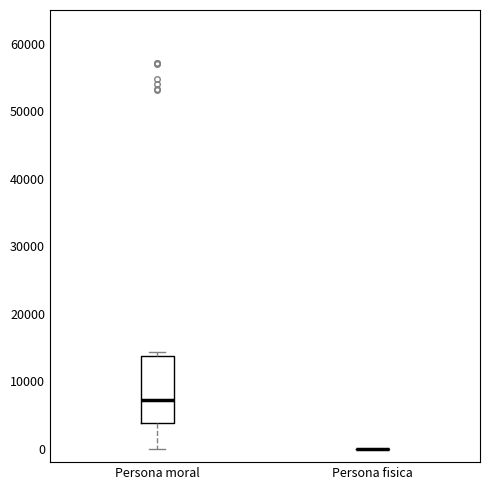

Reading left to right, transcribe this box plot: for each box, give where its median line is, the range the box spans, and where its two whiskers end, as read against the y-axis. The values are not printed on the chart, so give them approximately, as read against the axis.

Persona moral: median 7000, box 4000 to 14000, whiskers 0 to 14000 (just above the box's upper edge)
Persona fisica: box collapsed to a line at 0, whiskers 0 to 0